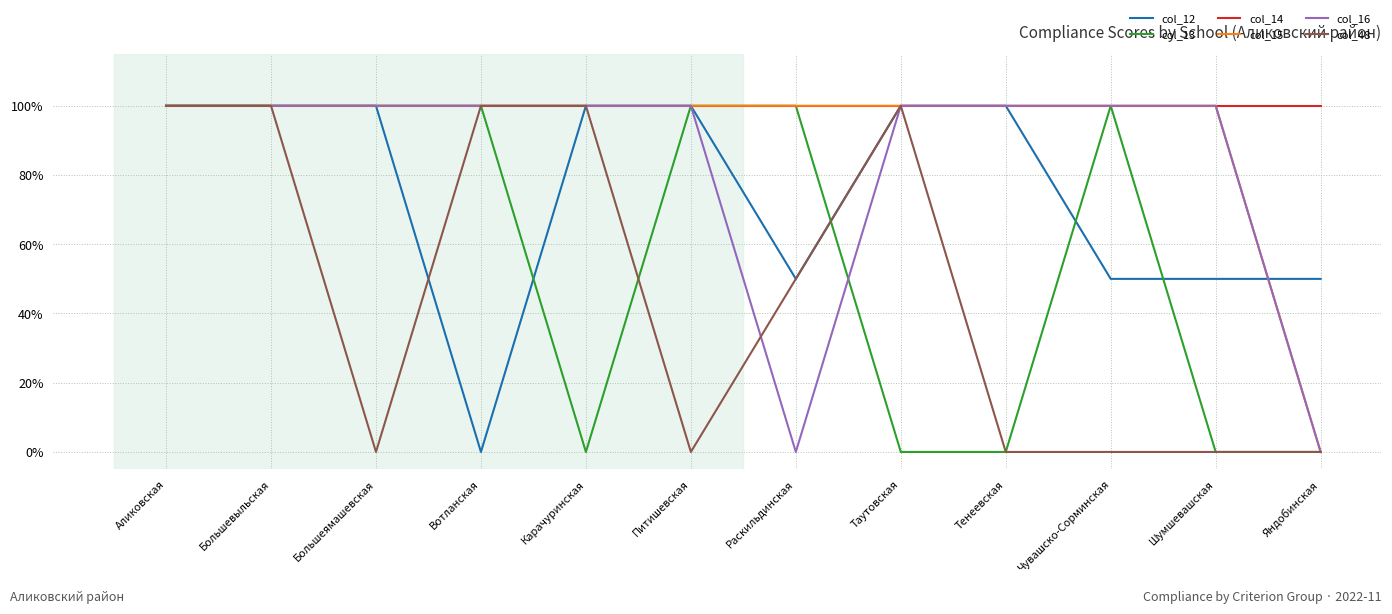

Reading right to left, transcribe all the data shown in this chart.

col_12: 0.5	0.5	0.5	1.0	1.0	0.5	1.0	1.0	0.0	1.0	1.0	1.0
col_13: 0.0	0.0	1.0	0.0	0.0	1.0	1.0	0.0	1.0	1.0	1.0	1.0
col_14: 1.0	1.0	1.0	1.0	1.0	1.0	1.0	1.0	1.0	1.0	1.0	1.0
col_15: 0.0	1.0	1.0	1.0	1.0	1.0	1.0	1.0	1.0	1.0	1.0	1.0
col_16: 0.0	1.0	1.0	1.0	1.0	0.0	1.0	1.0	1.0	1.0	1.0	1.0
col_48: 0.0	0.0	0.0	0.0	1.0	0.5	0.0	1.0	1.0	0.0	1.0	1.0